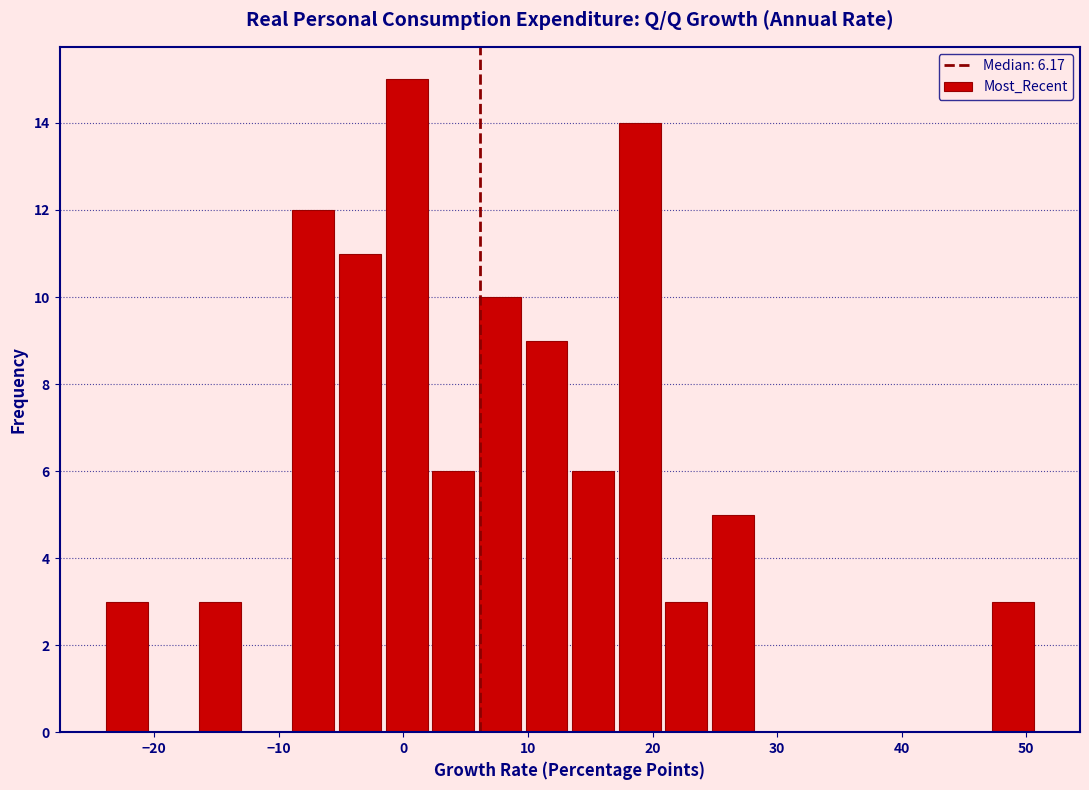

Around what value on the x-axis is the tallest bar? Give the approximate position of its centre, as read against the axis.

0